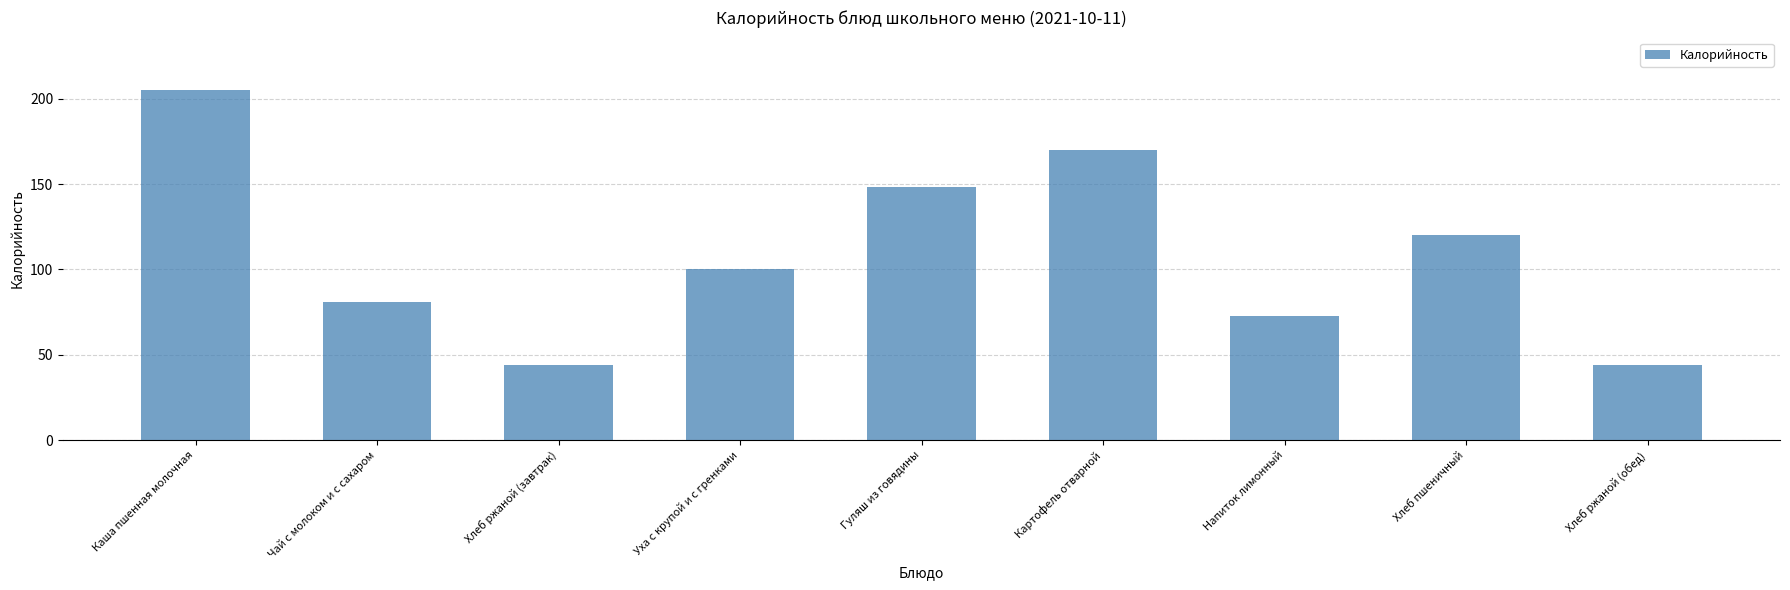

What is the change in value from Чай с молоком и с сахаром to Хлеб ржаной (обед)?

-37